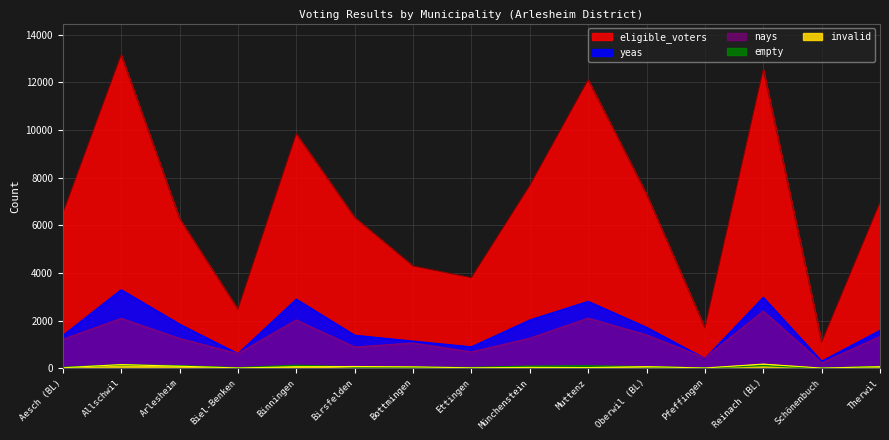

List the labels in order of empty value, largest first.

Allschwil, Binningen, Reinach (BL), Arlesheim, Muttenz, Münchenstein, Therwil, Oberwil (BL), Birsfelden, Bottmingen, Aesch (BL), Ettingen, Biel-Benken, Pfeffingen, Schönenbuch